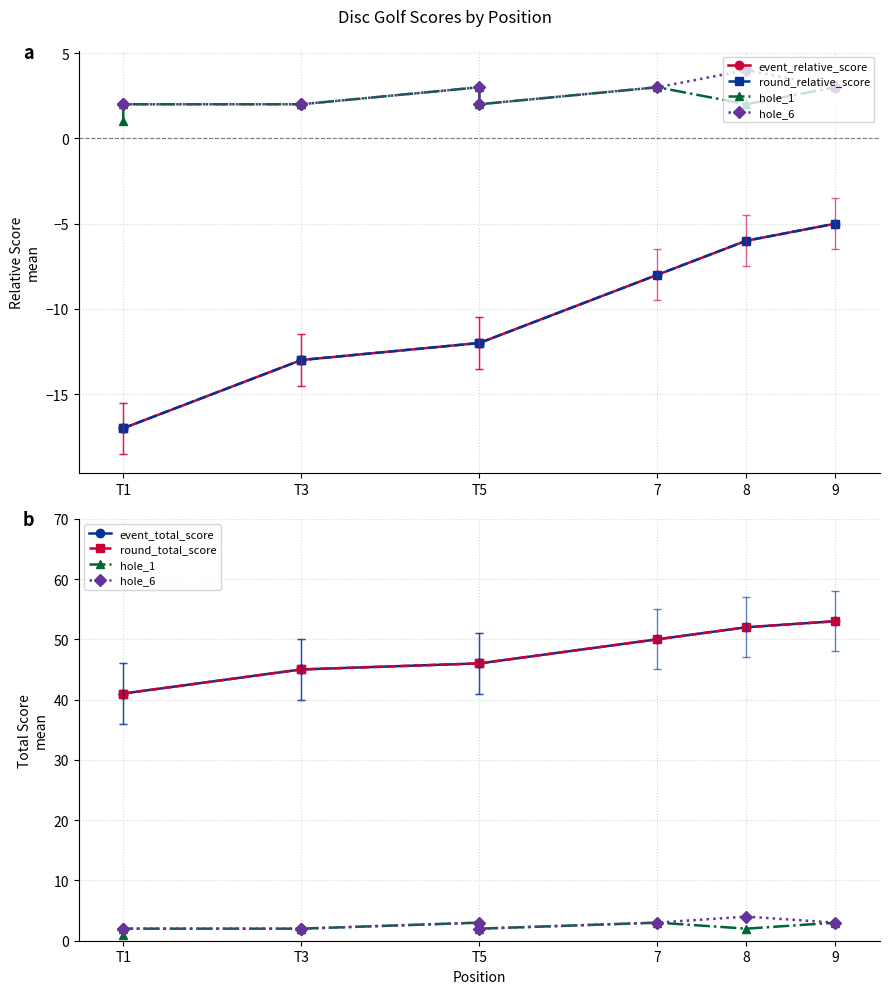

Which has a higher value, 8 or T1?

8